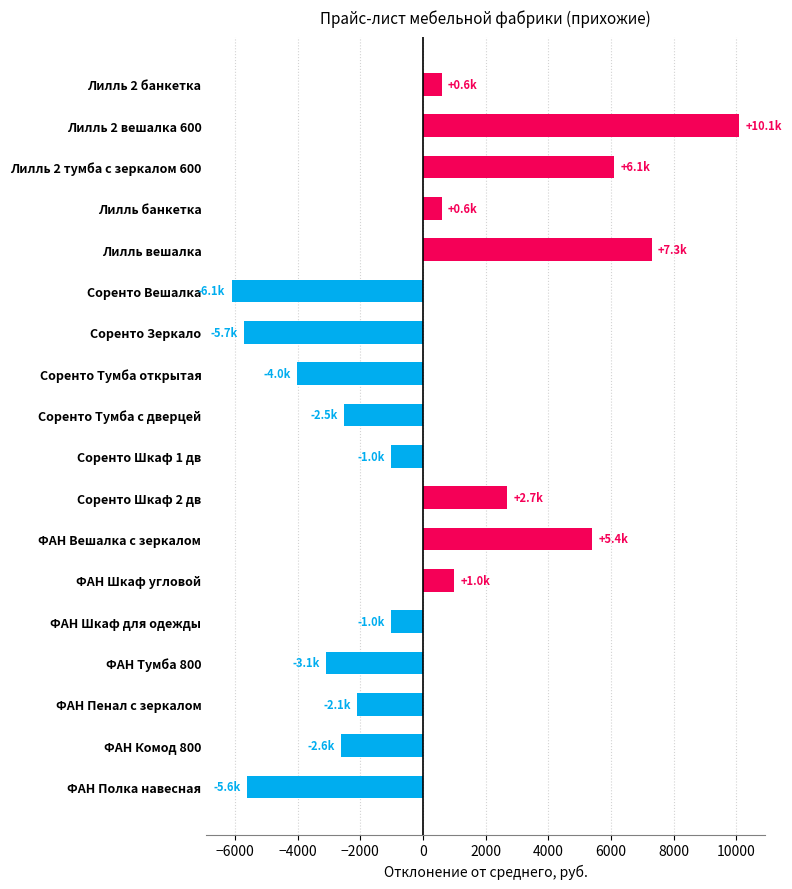

What is the change in value from Лилль банкетка to Соренто Зеркало?

-6300.0